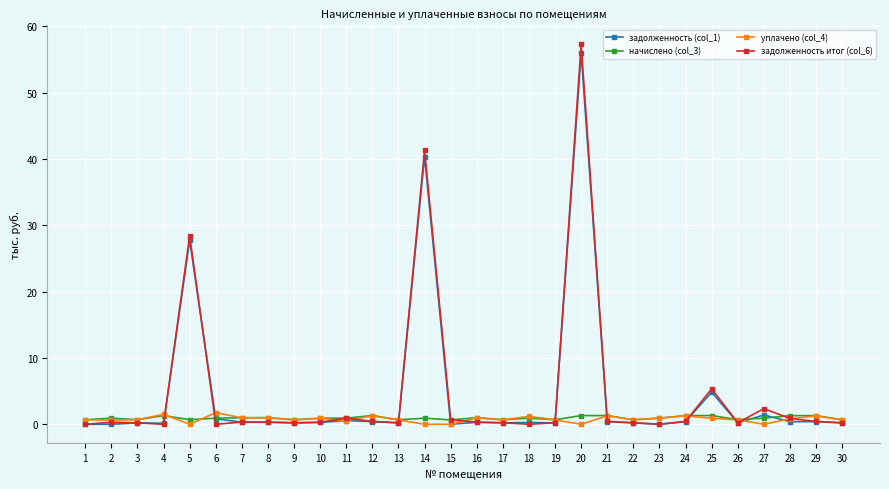

The value of задолженность итог (col_6) at 20 is 57.3. True or false?

True